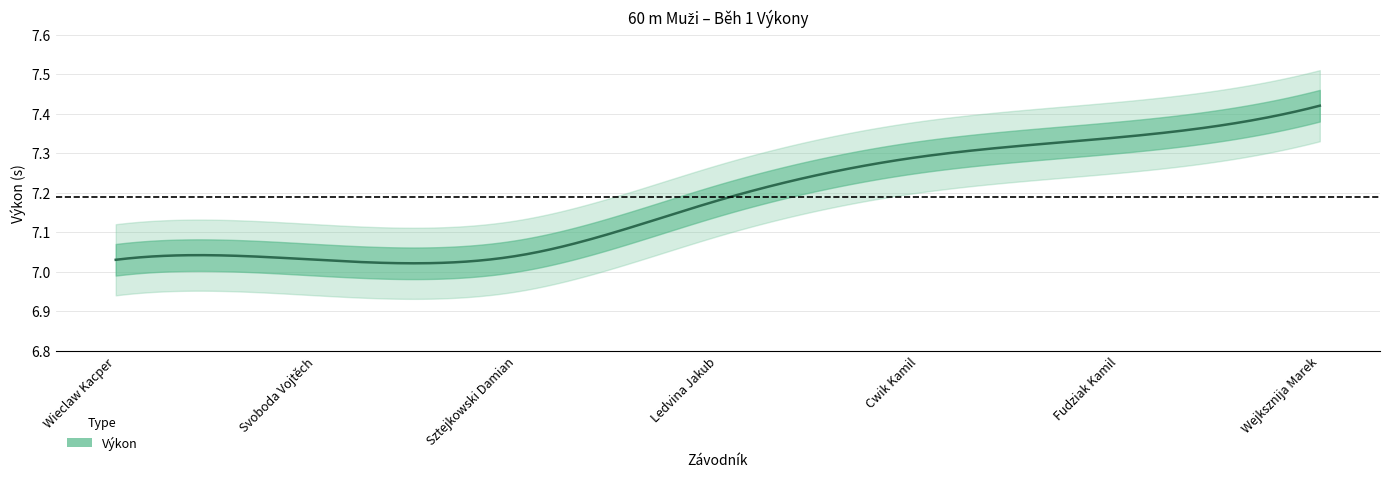

The chart shows a value of 7.0 at Sztejkowski Damian. True or false?

True